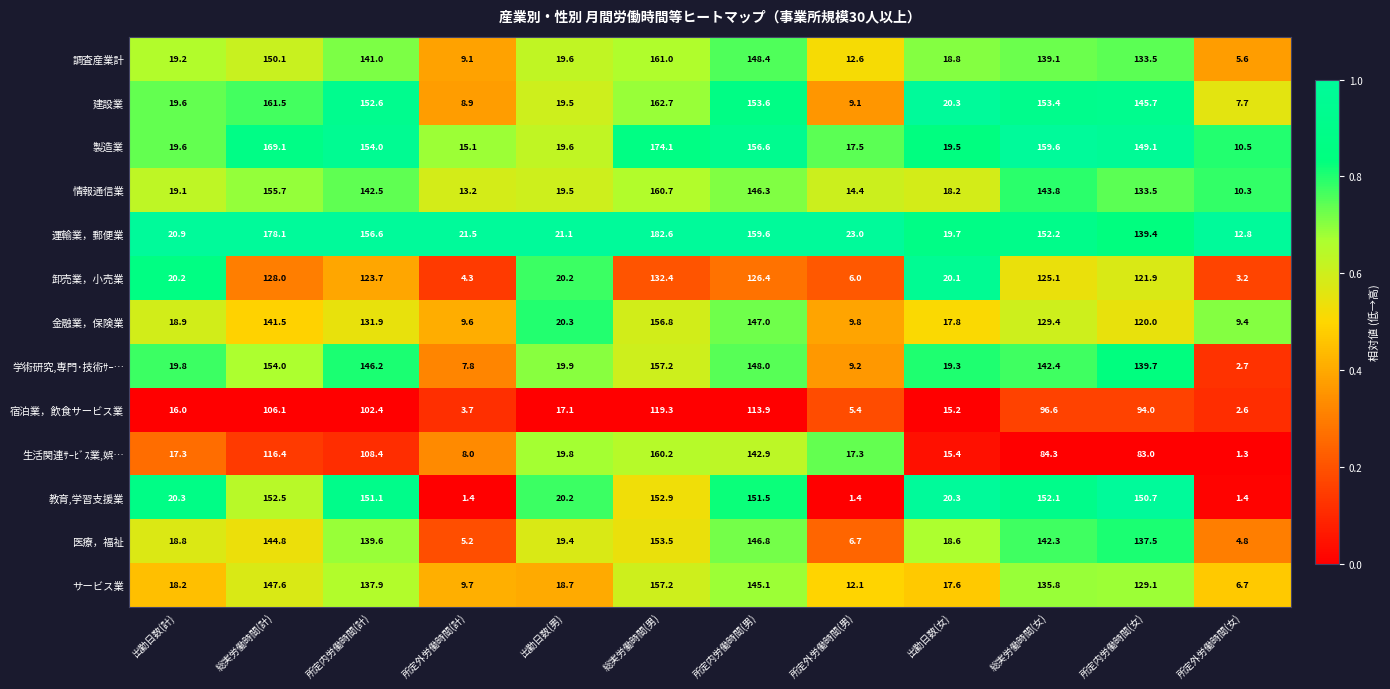

What is the average value of the 教育,学習支援業 series?

81.3